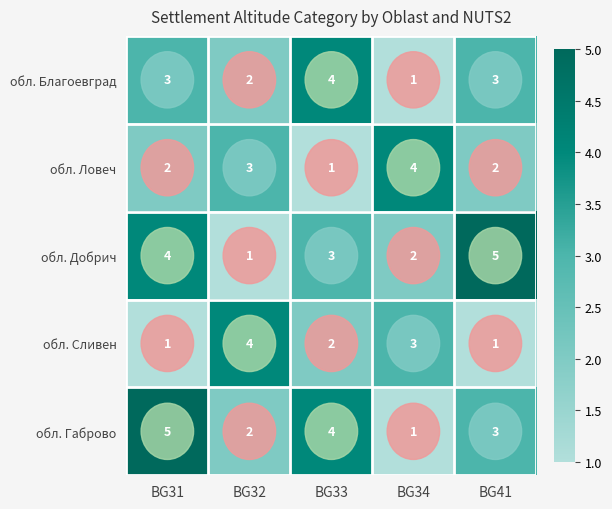

Count the обл. Сливен values in the range 1 to 3.

4